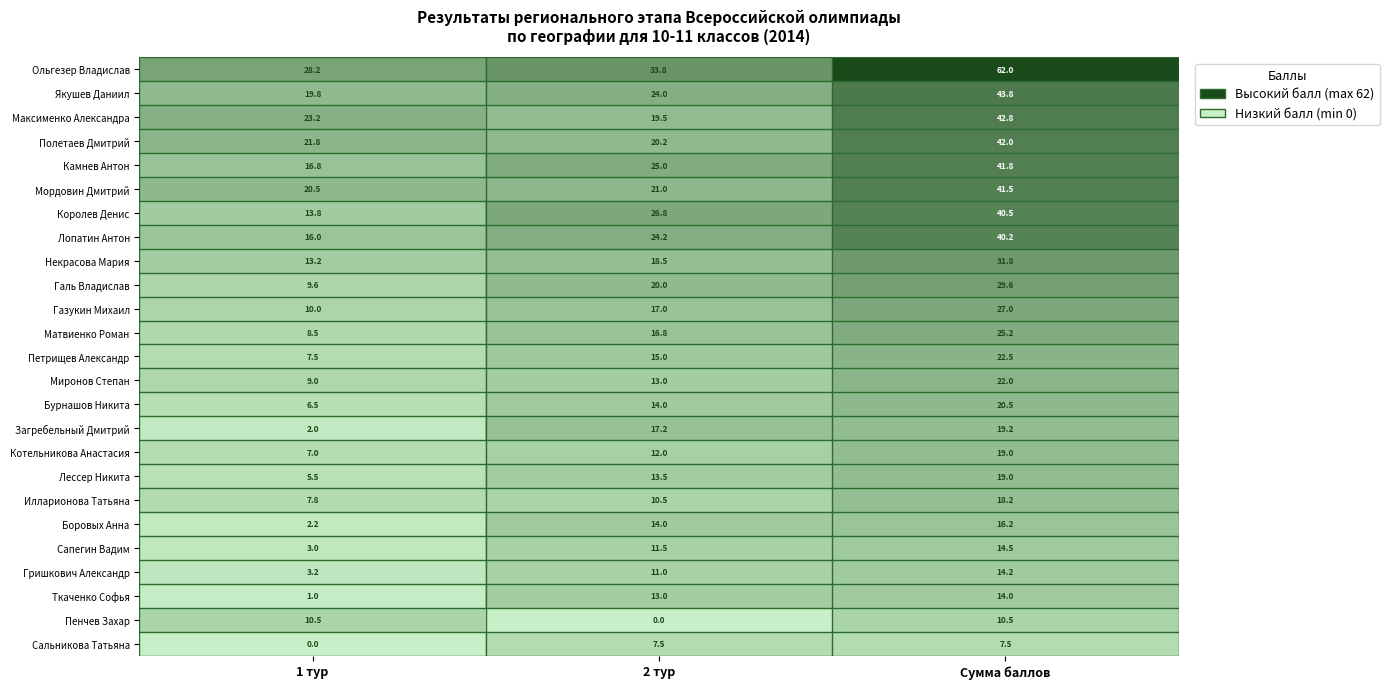

Which series has the largest total across all categories?

Ольгезер Владислав